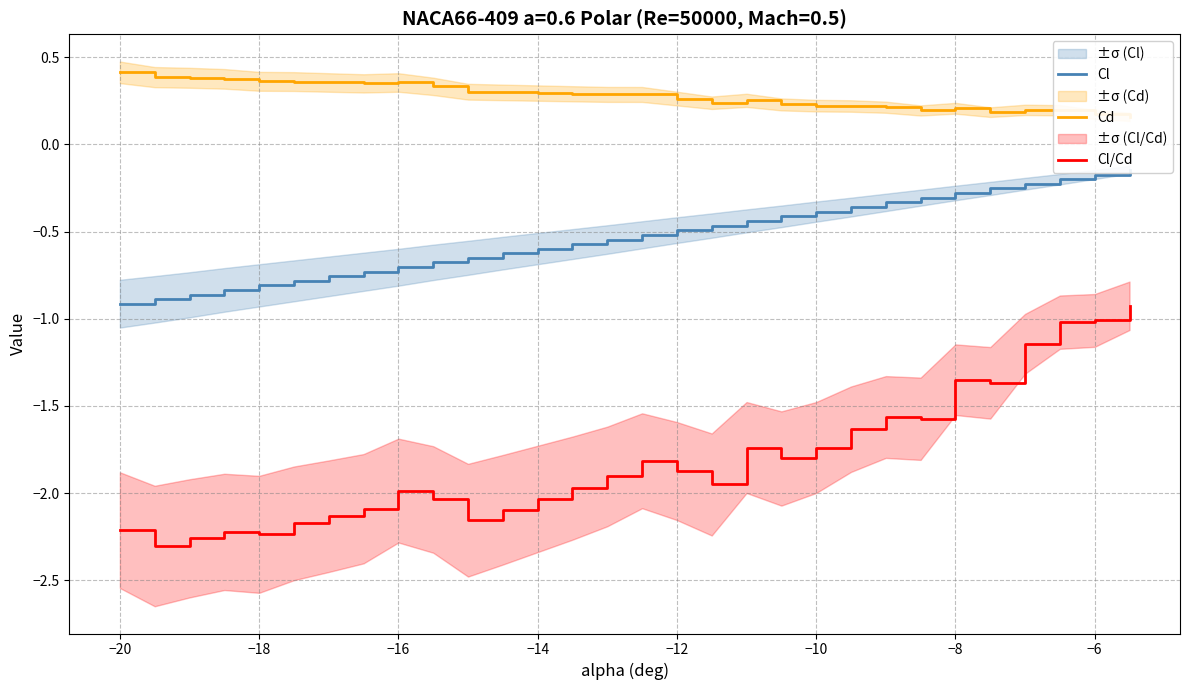

The Cl/Cd series shows -2.0 at −16. True or false?

True